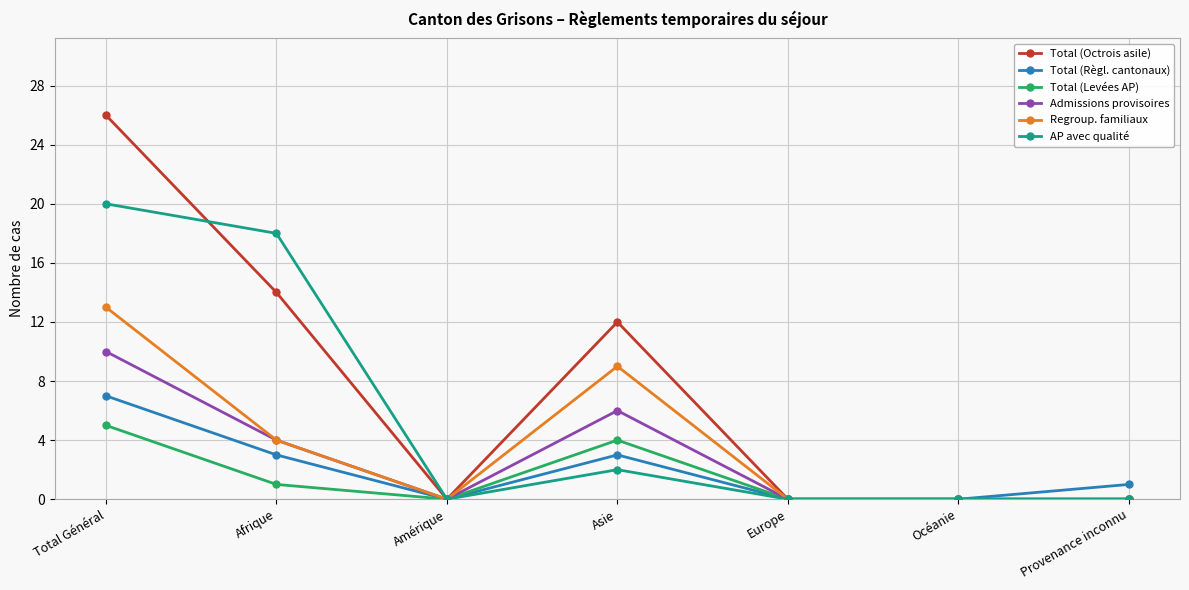

At which category is the sum across all series the highest?

Total Général